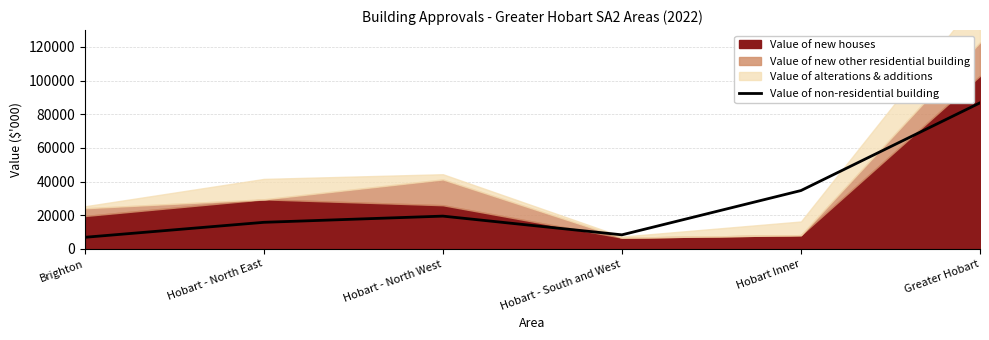

What position from the left is Brighton?

1